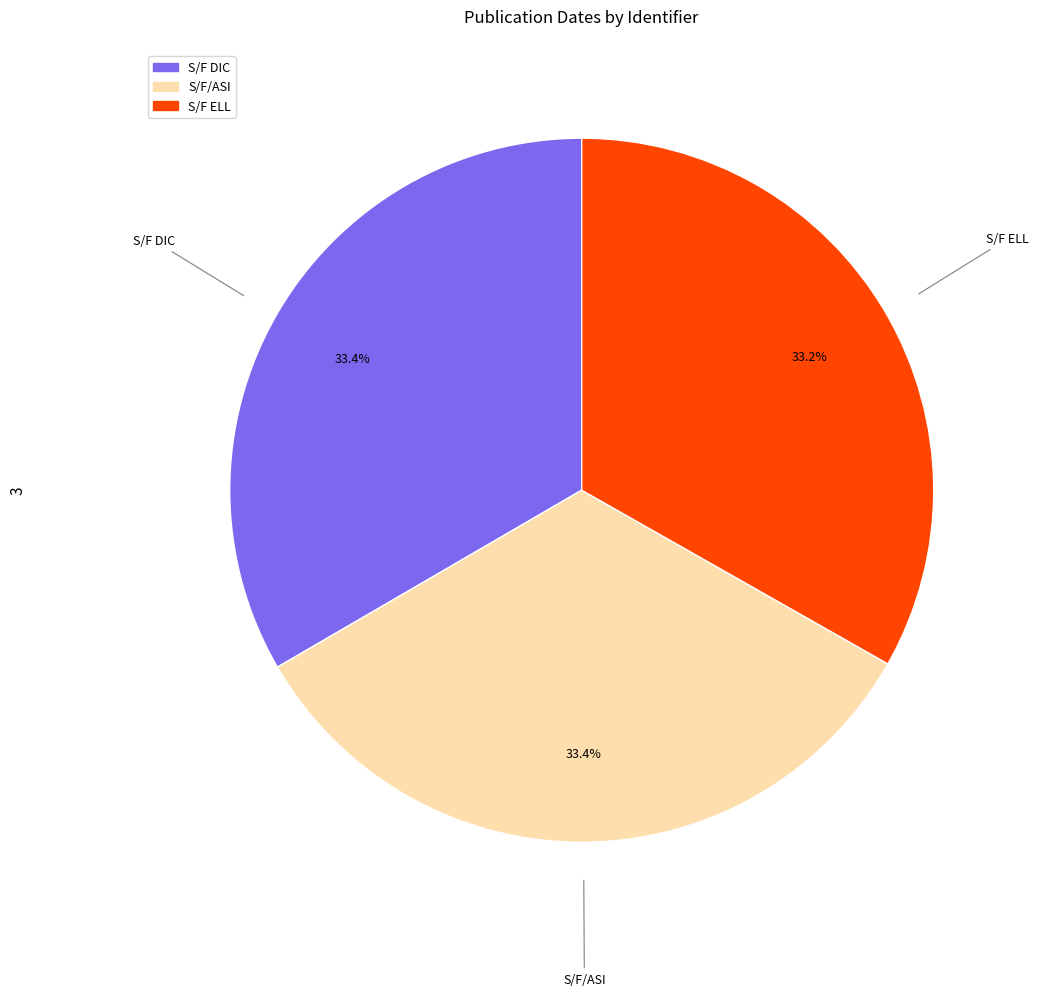

Does S/F ELL account for over 50% of the chart?

No